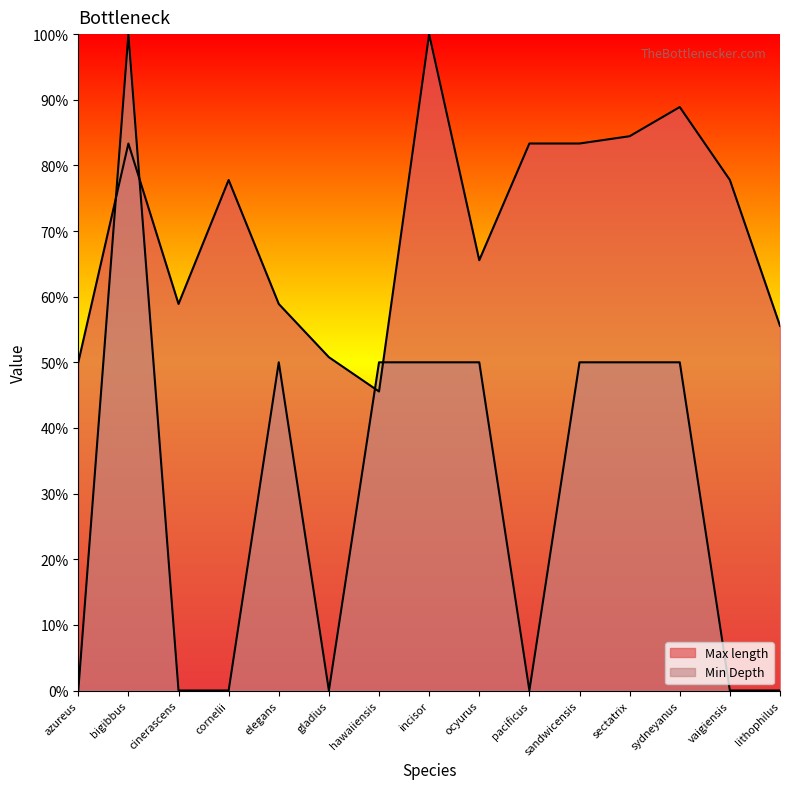

At how many categories does at least one series exceed 95?

2